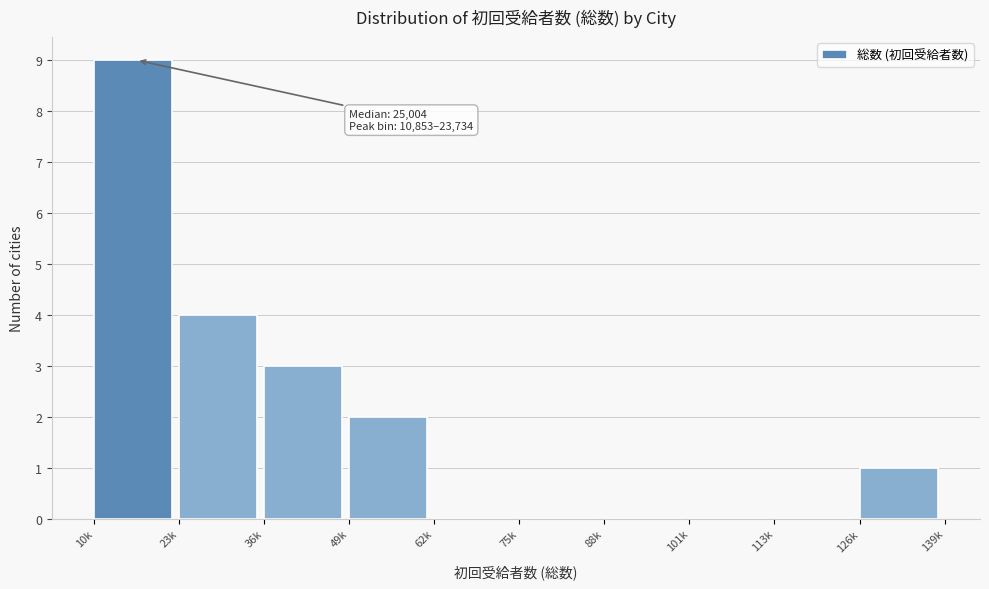

Reading left to right, transcribe all the data shown in this chart.

10k=9	23k=4	36k=3	49k=2	62k=0	75k=0	88k=0	101k=0	113k=0	126k=1